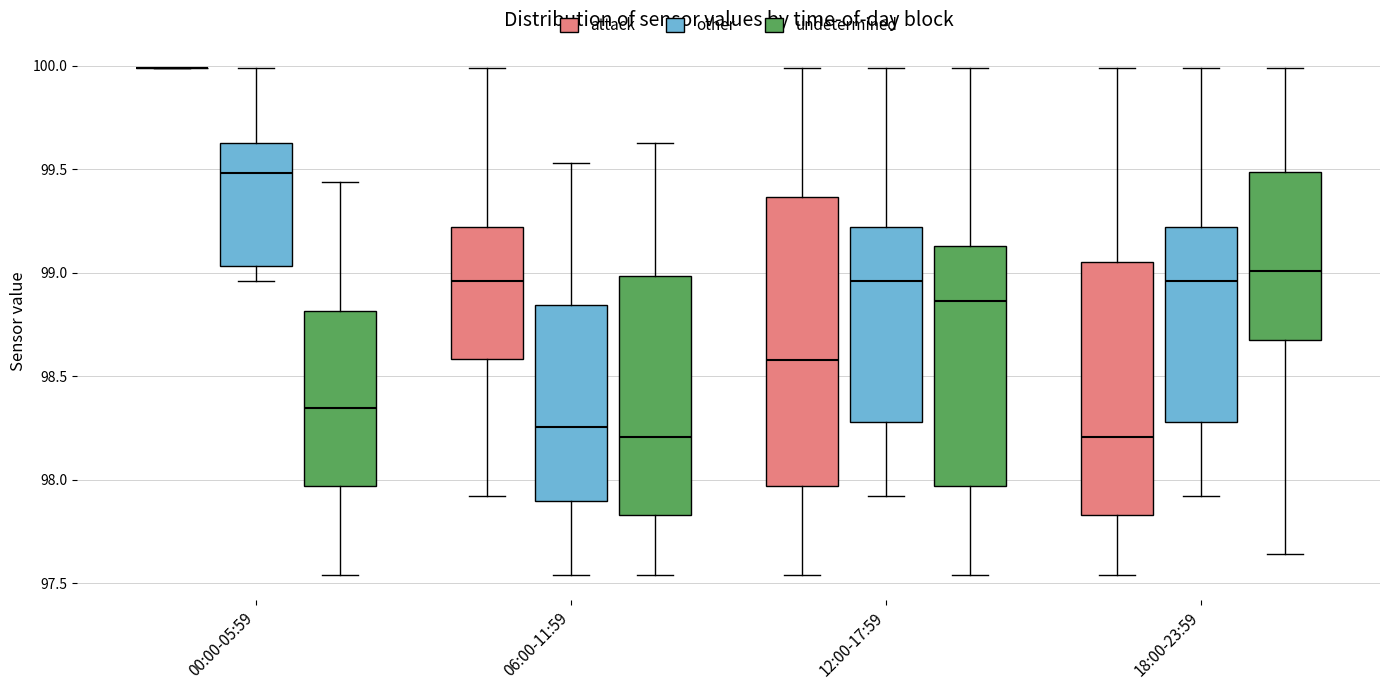

Reading left to right, transcribe this box plot: for each box, give where its median line is, the range the box spans, and where its two whiskers end, as read against the y-axis. The values are not printed on the chart, so give them approximately, as read against the axis.

00:00-05:59 (attack): box collapsed to a line at 100.00, whiskers 100.00 to 100.00
00:00-05:59 (other): median 99.50, box 99.05 to 99.65, whiskers 98.95 to 100.00
00:00-05:59 (undetermined): median 98.35, box 97.95 to 98.80, whiskers 97.55 to 99.45
06:00-11:59 (attack): median 98.95, box 98.60 to 99.20, whiskers 97.90 to 100.00
06:00-11:59 (other): median 98.25, box 97.90 to 98.85, whiskers 97.55 to 99.55
06:00-11:59 (undetermined): median 98.20, box 97.85 to 99.00, whiskers 97.55 to 99.65
12:00-17:59 (attack): median 98.60, box 97.95 to 99.35, whiskers 97.55 to 100.00
12:00-17:59 (other): median 98.95, box 98.30 to 99.20, whiskers 97.90 to 100.00
12:00-17:59 (undetermined): median 98.85, box 97.95 to 99.15, whiskers 97.55 to 100.00
18:00-23:59 (attack): median 98.20, box 97.85 to 99.05, whiskers 97.55 to 100.00
18:00-23:59 (other): median 98.95, box 98.30 to 99.20, whiskers 97.90 to 100.00
18:00-23:59 (undetermined): median 99.00, box 98.70 to 99.50, whiskers 97.65 to 100.00